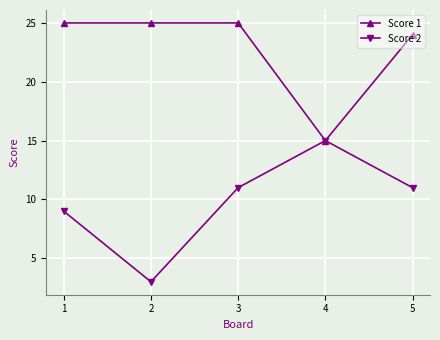

What is the average value of the Score 1 series?

23